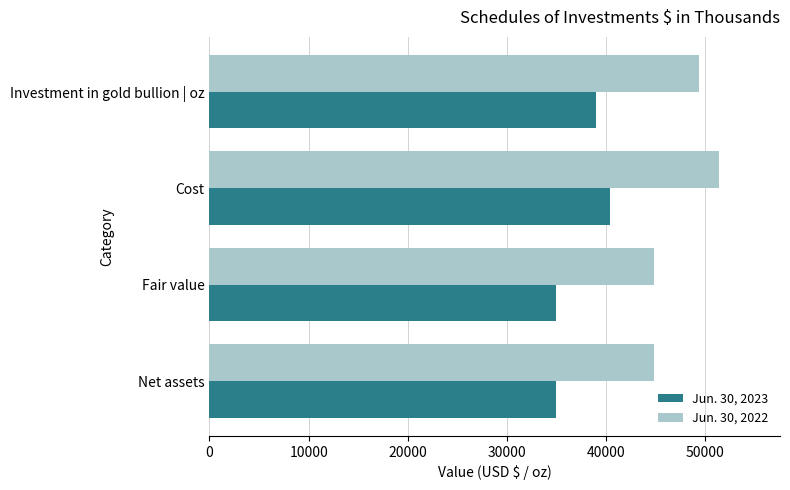

The Jun. 30, 2022 series shows 49416.7 at Investment in gold bullion | oz. True or false?

True